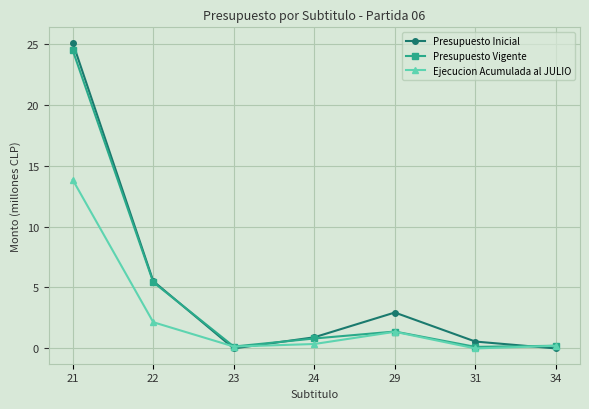

How many interior local peaks does the Presupuesto Vigente series have?

1